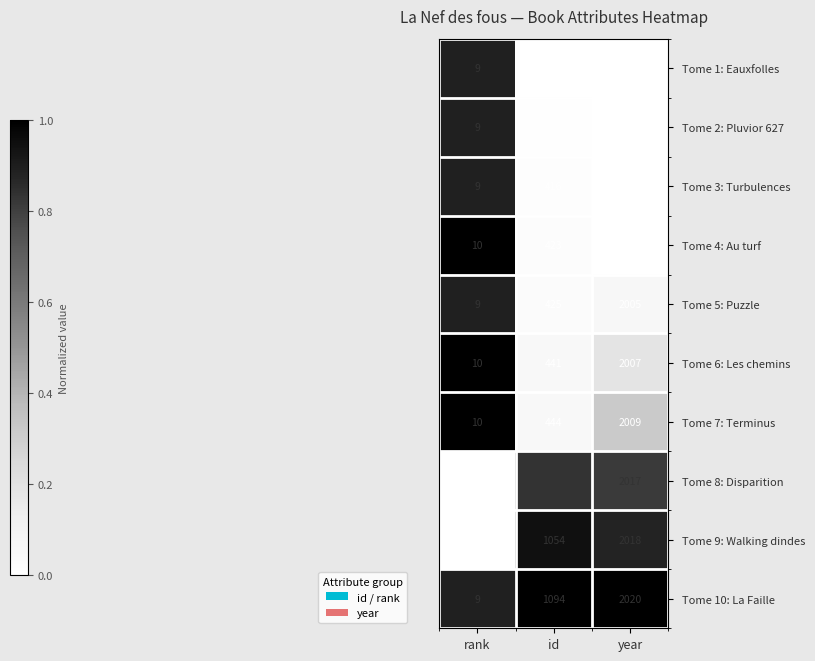

How many data points does each series have?

3